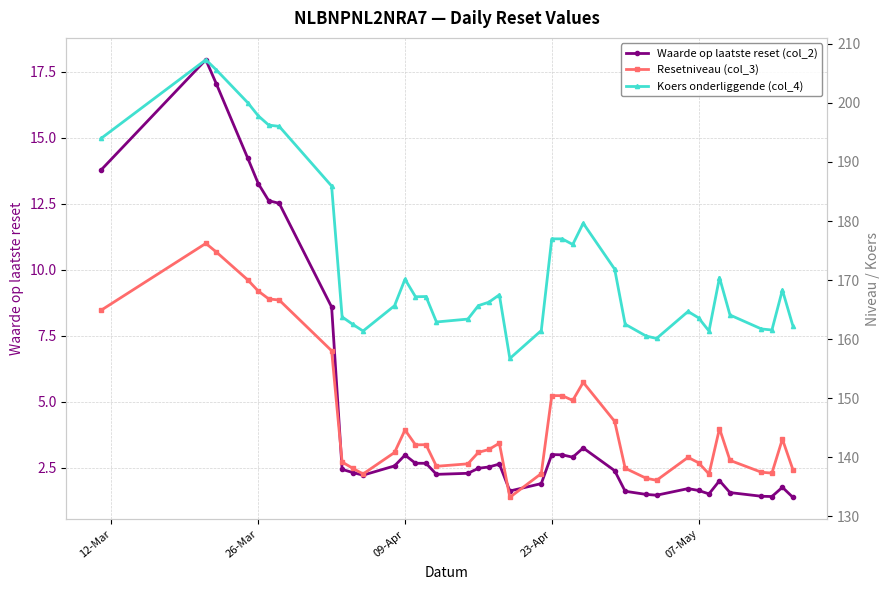

In Koers onderliggende (col_4), how many points are lower than both neighbors (excluding endpoints)?

8